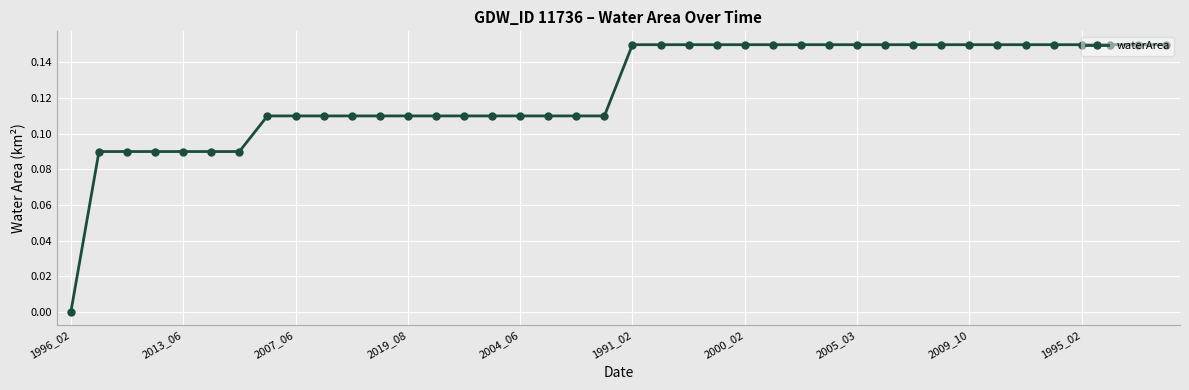

What is the sum of all values?

5.0